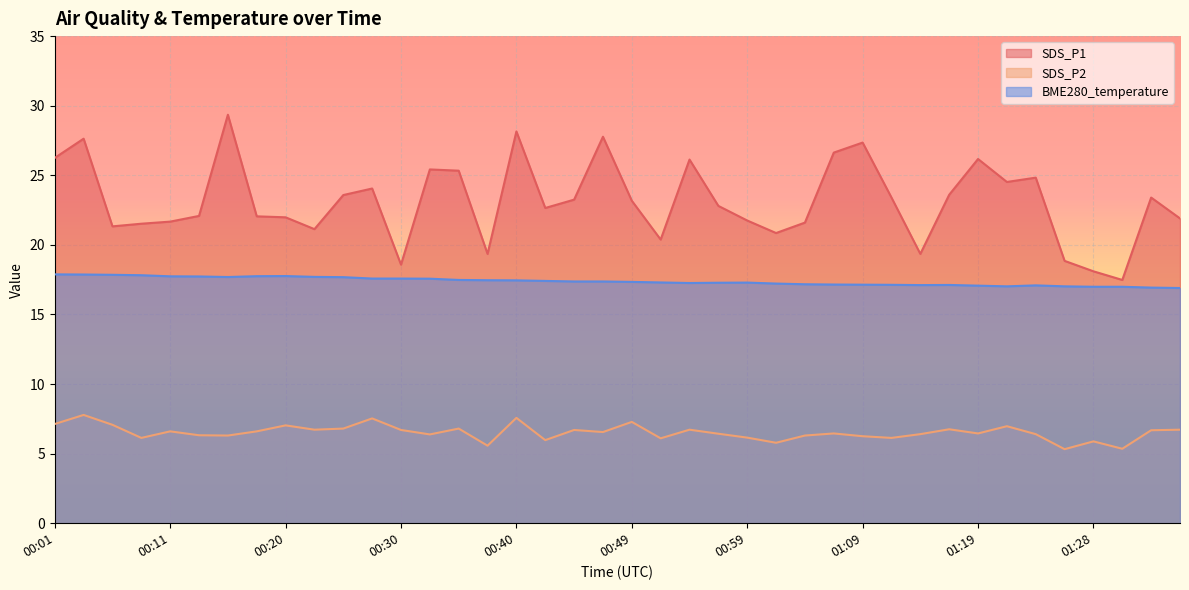

In BME280_temperature, how many points are lower than both neighbors (excluding endpoints)?

4